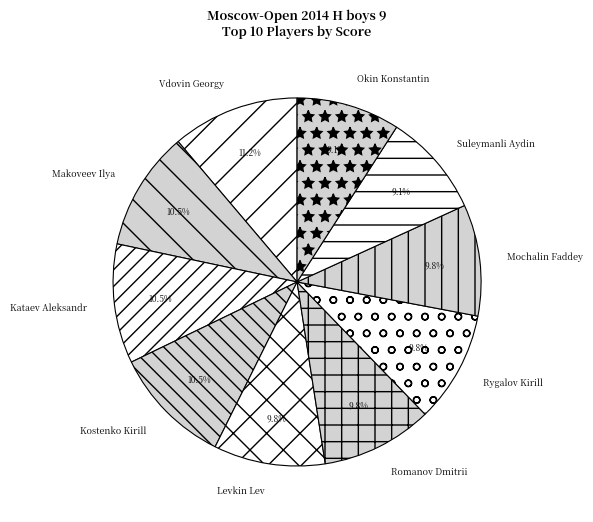

Between Levkin Lev and Vdovin Georgy, which is larger?

Vdovin Georgy